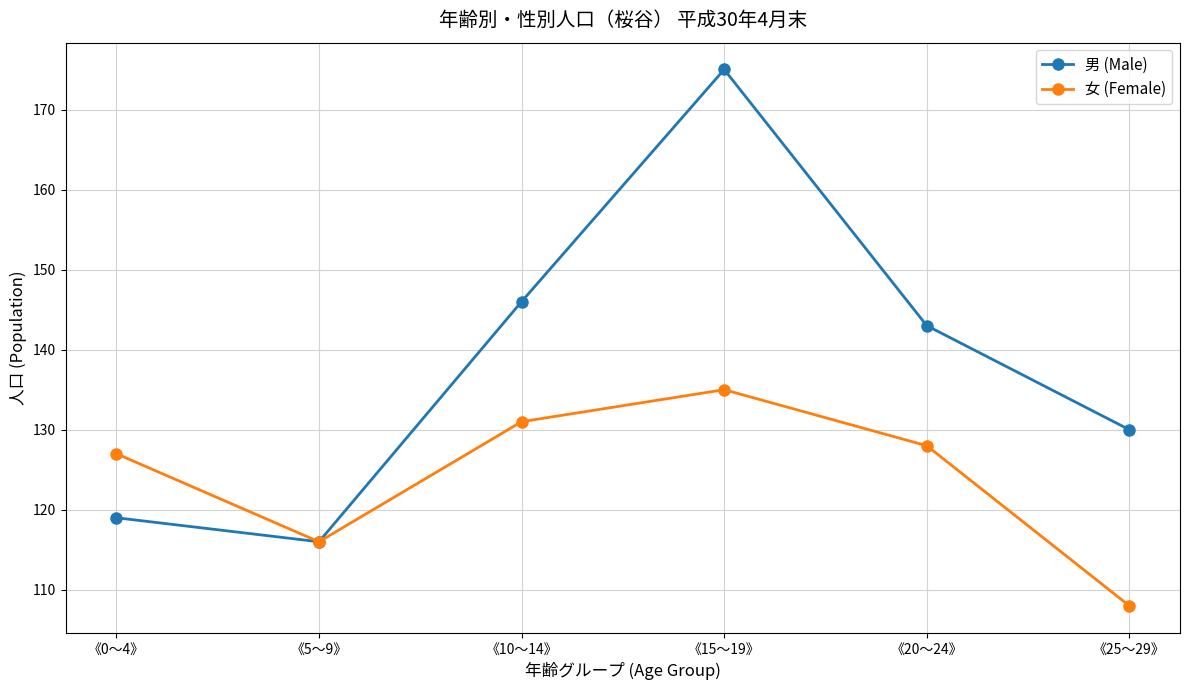

The 女 (Female) series shows 127 at 《0～4》. True or false?

True